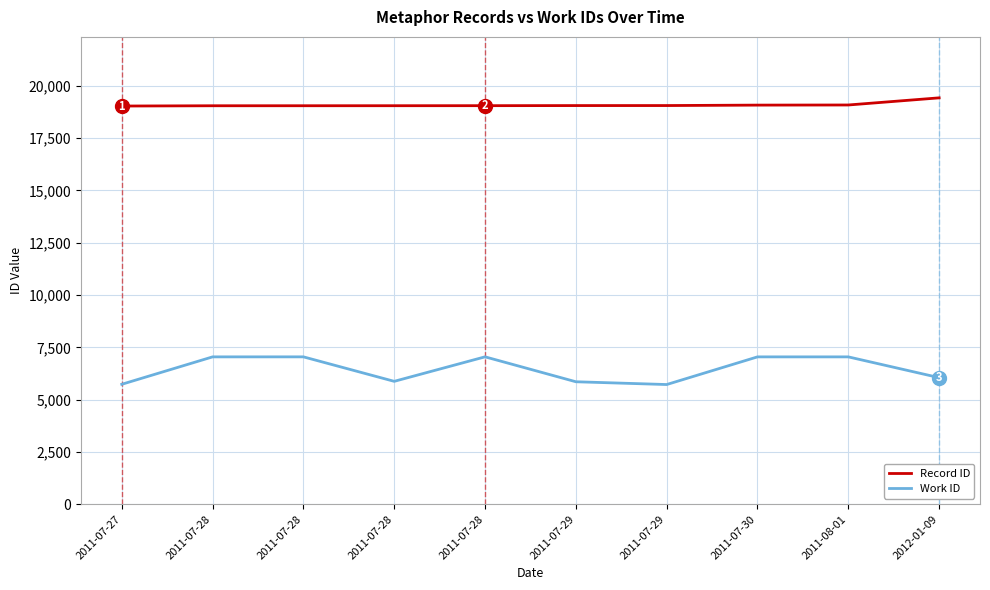

Does the chart display data point markers on the line(s)?

No